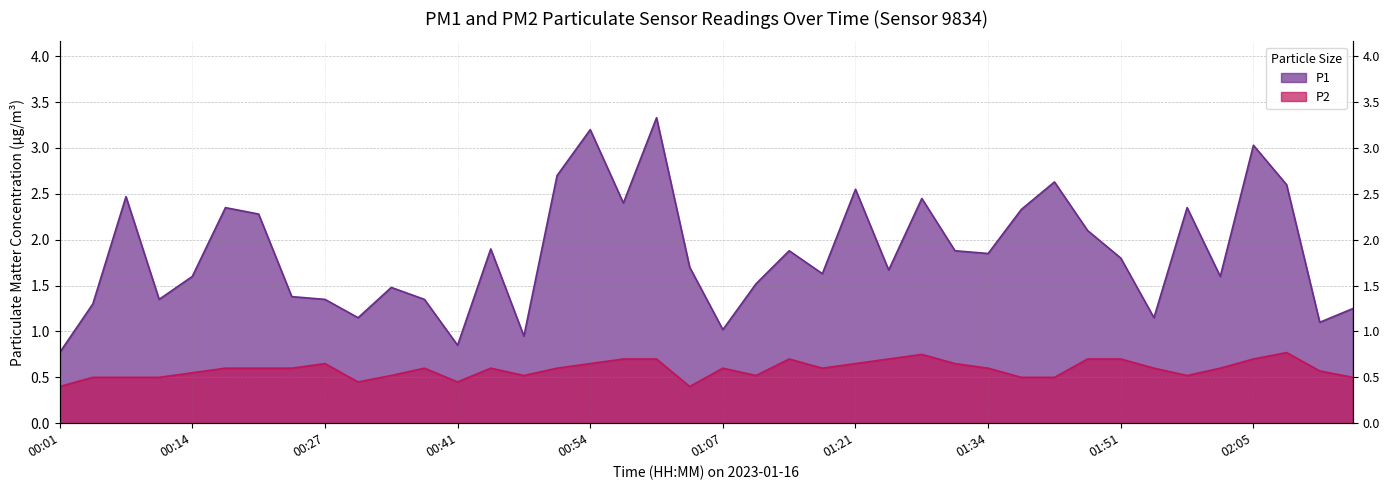

What is the sum of the P2 values at 00:07 and 01:21?

1.1